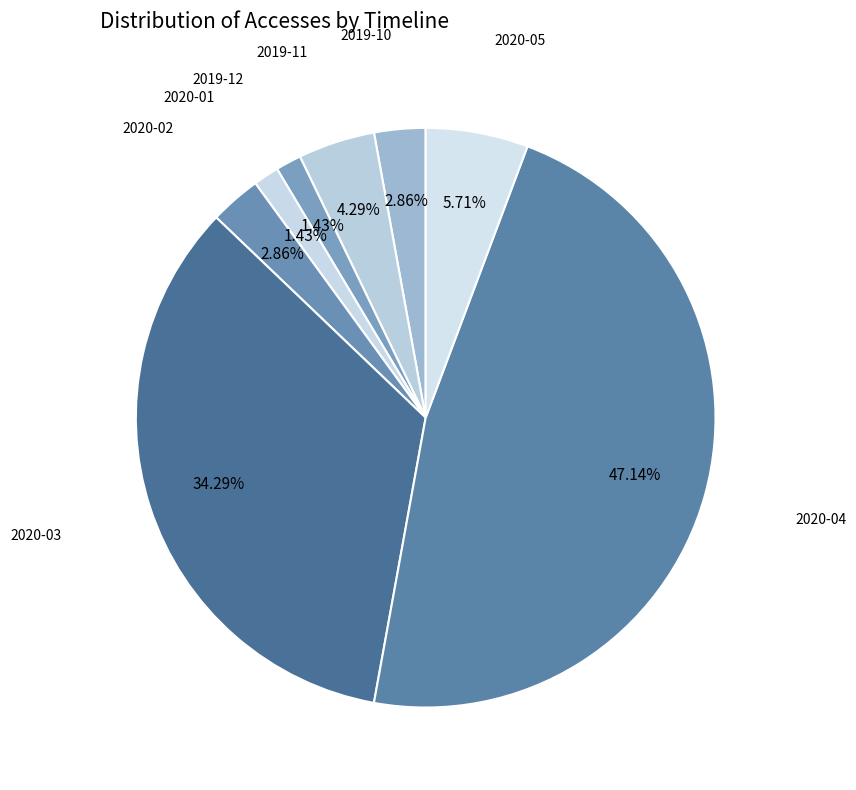

Does any single category account for the majority?

No